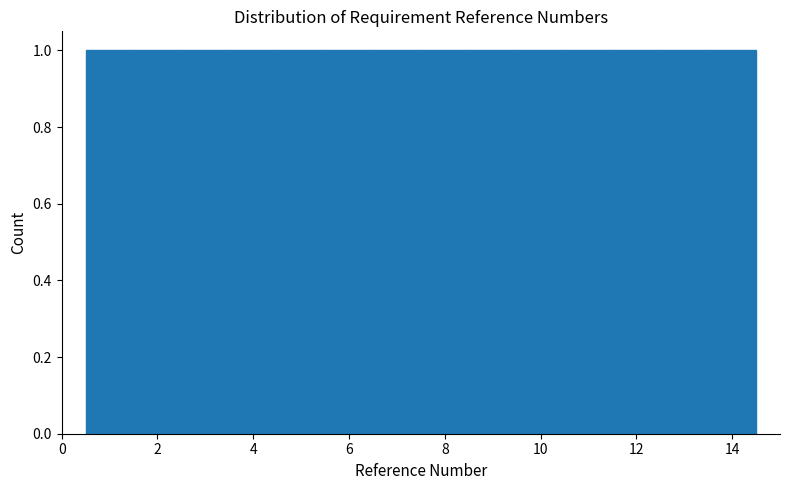

How tall is the bar that spans 11.5 to 12.5 on the x-axis? Neither the bar edges nor the heights are printed on the chart, so give them approximately, as read against the axes.

1